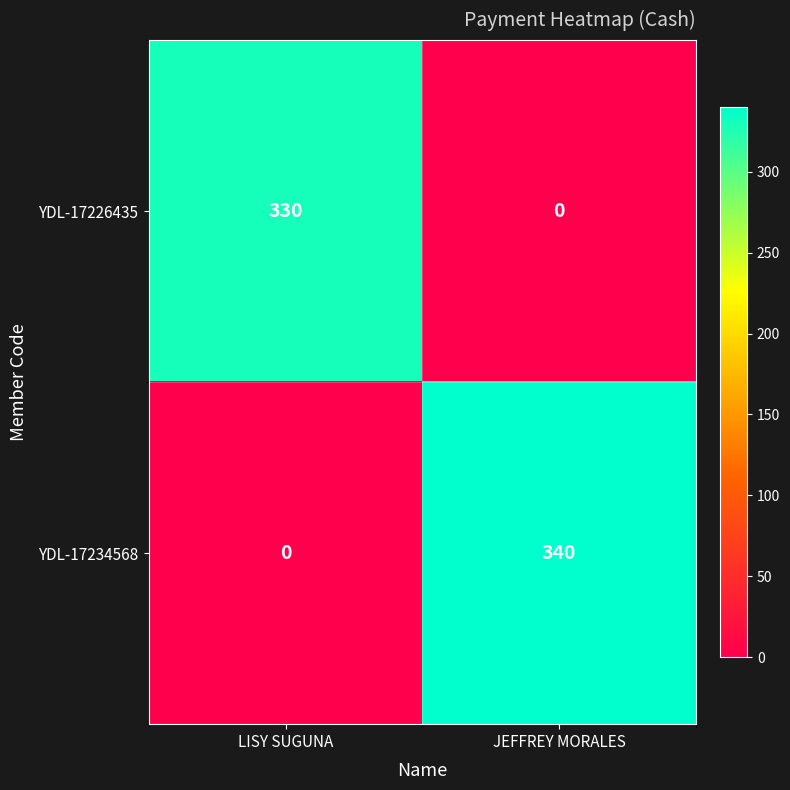

How many data points does each series have?

2